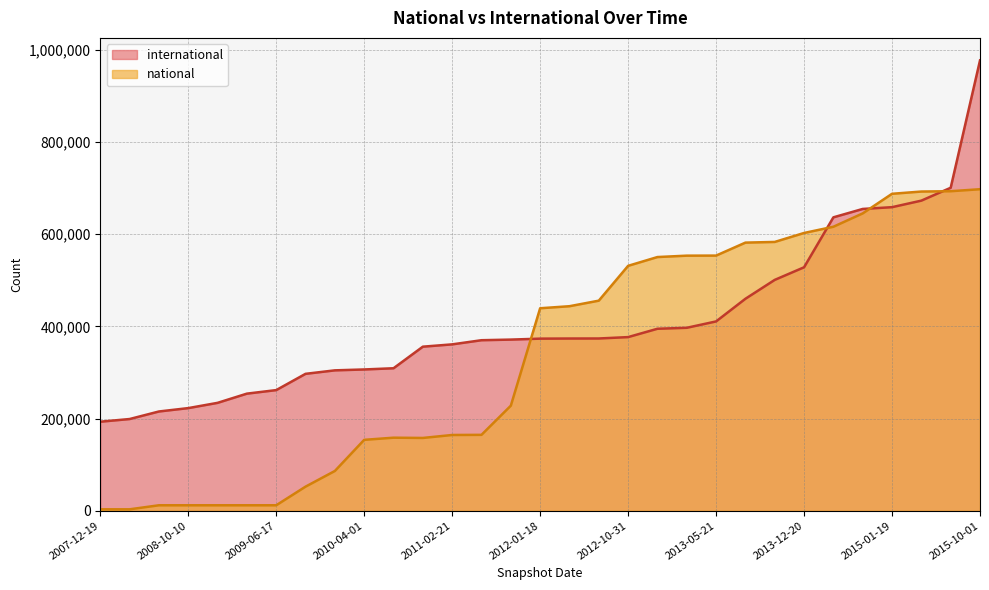

What is the change in value from 2008-04-01 to 2012-03-26?

+174689